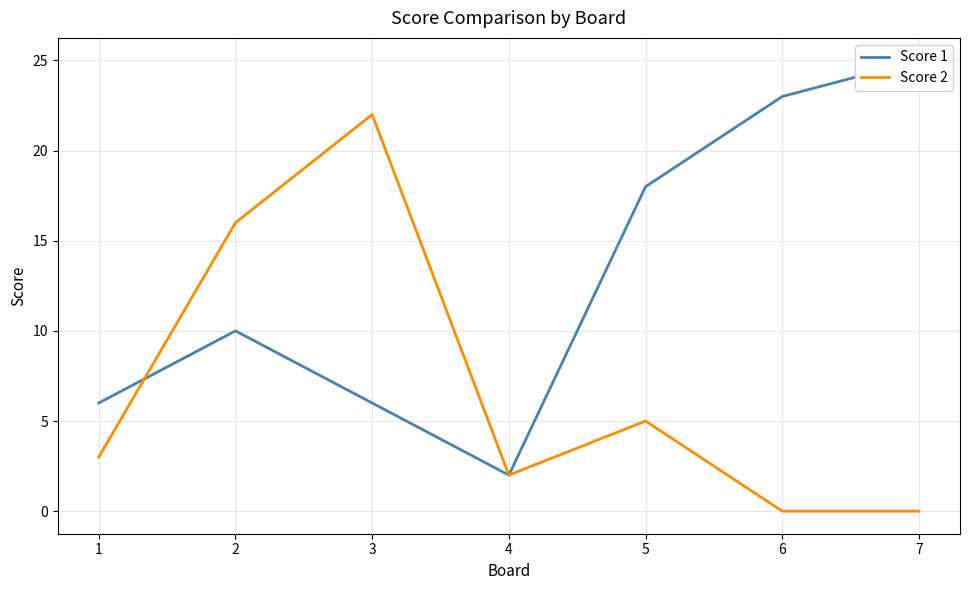

Count the number of data series in this chart.

2